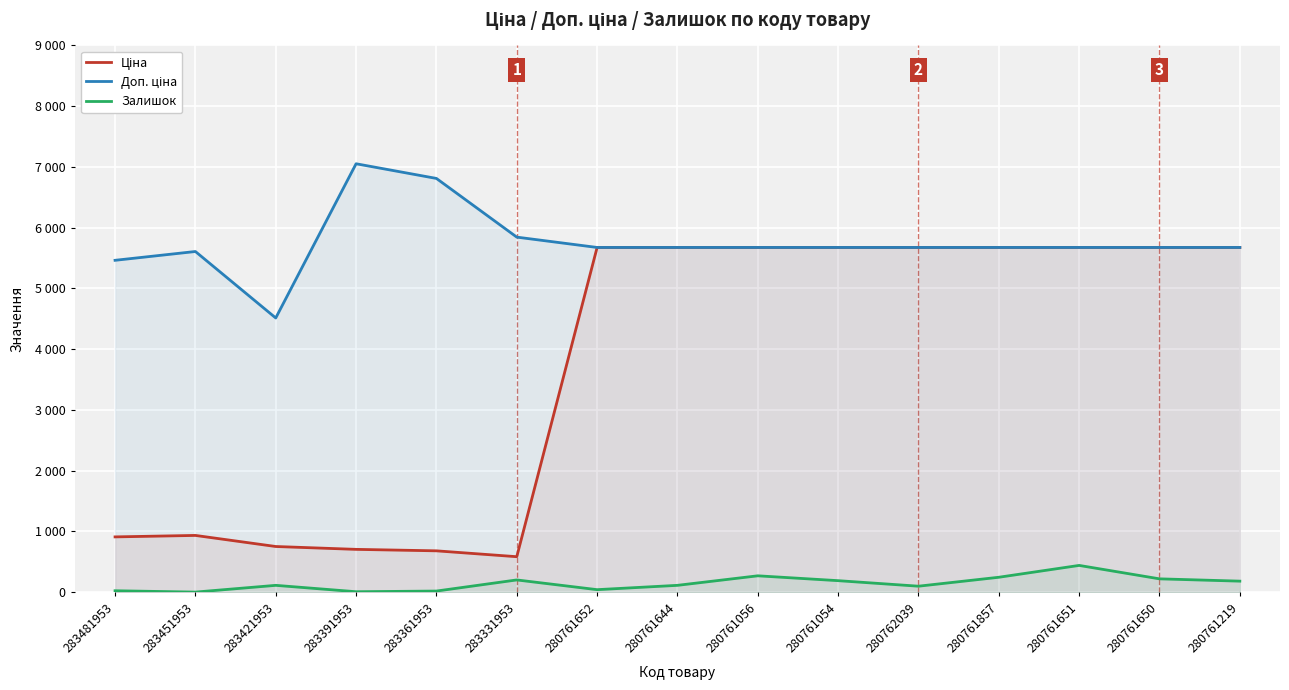

Which category has the lowest value in the Ціна series?

283331953